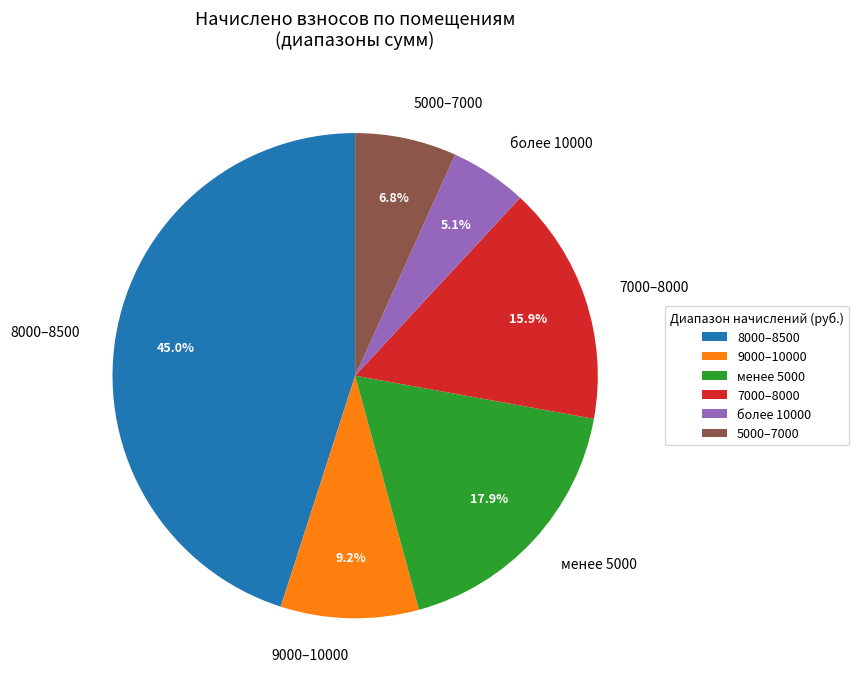

Which category has the smallest portion of the pie?

более 10000